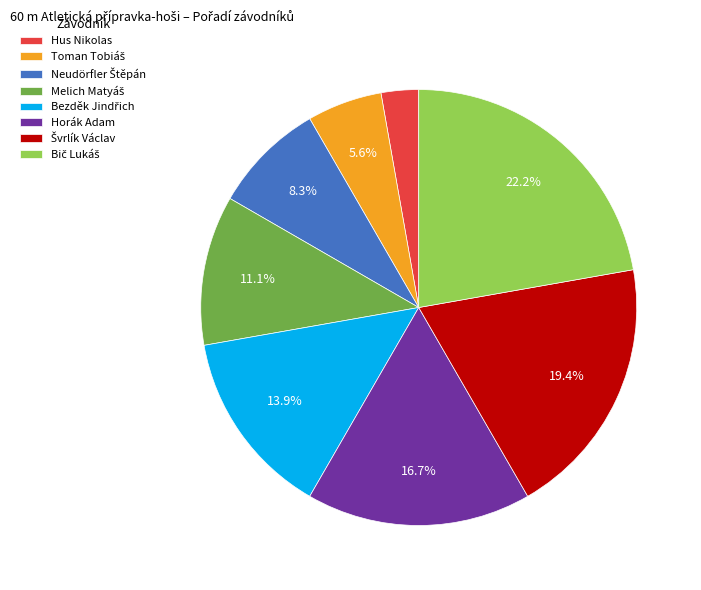

Count the number of slices in the pie.

8